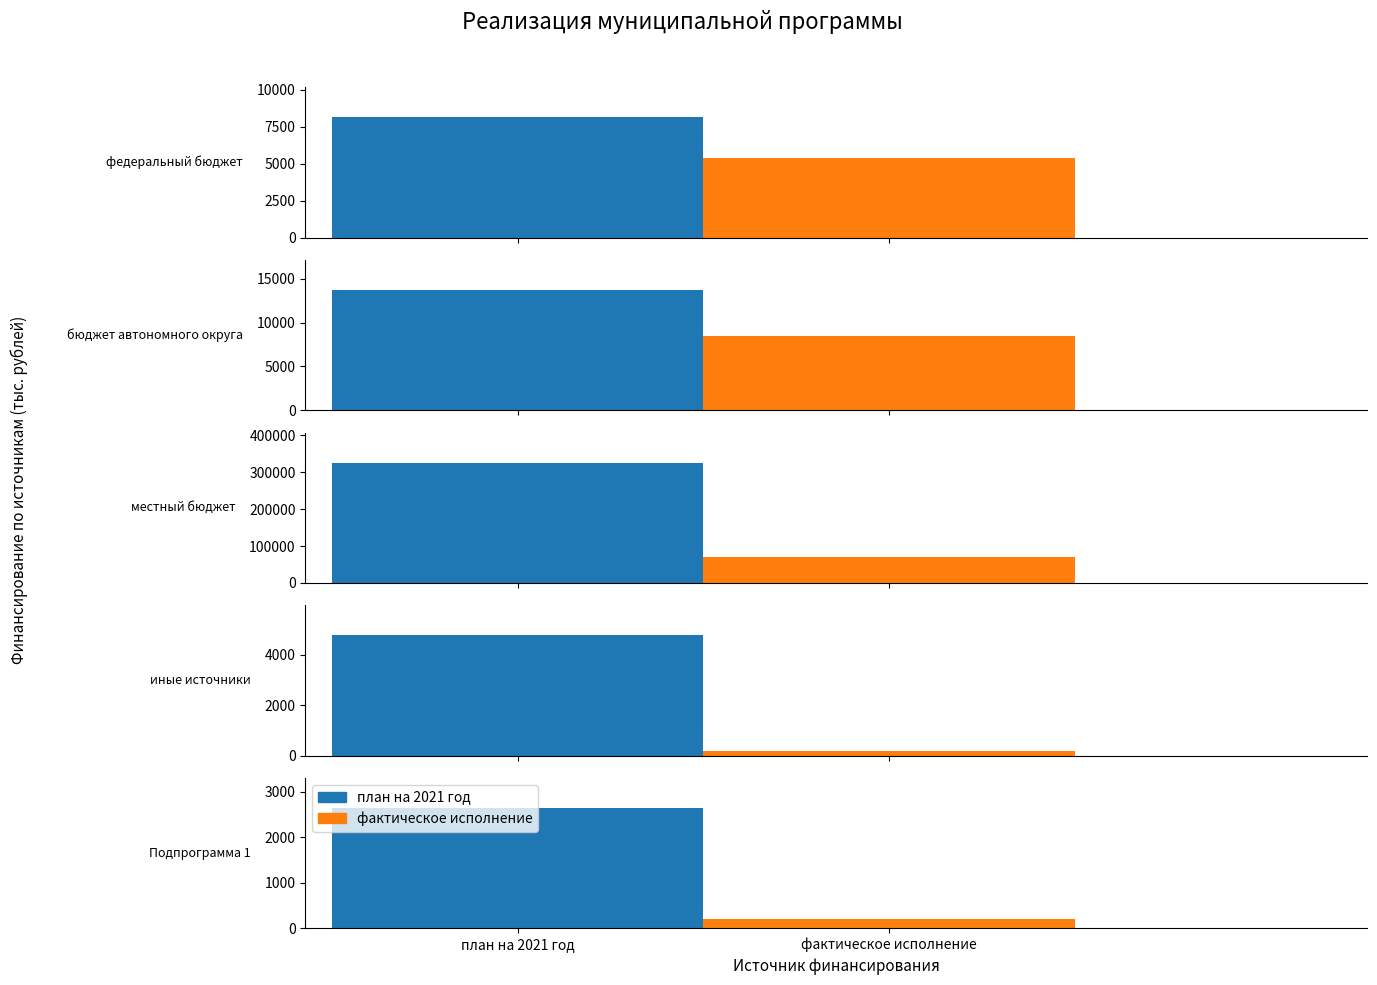

Reading right to left, what are all the values shown in this chart?

план на 2021 год: Подпрограмма 1=2636.8	иные источники=4765.8	местный бюджет=325842.6	бюджет автономного округа=13702.1	федеральный бюджет=8125.2
фактическое исполнение: Подпрограмма 1=200.0	иные источники=200.6	местный бюджет=69803.2	бюджет автономного округа=8423.8	федеральный бюджет=5385.8